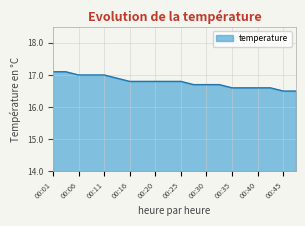

What is the difference between the maximum and second lowest values?

0.6